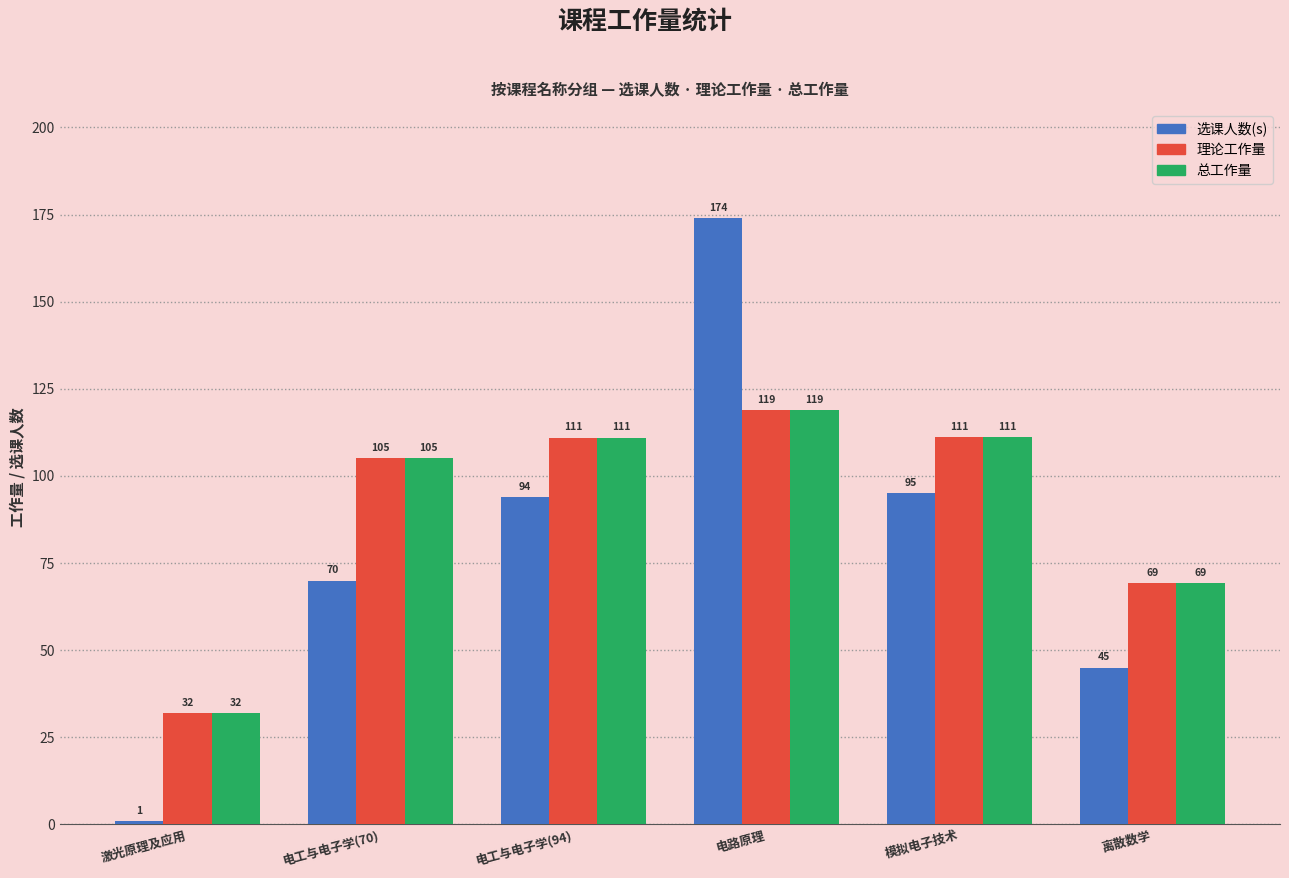

What is the approximate value of 总工作量 at 离散数学?

69.3